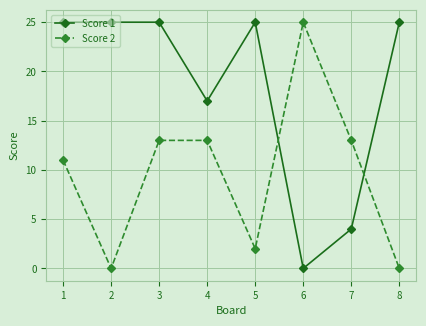

Is it true that Score 2 equals 34 at 6?

False